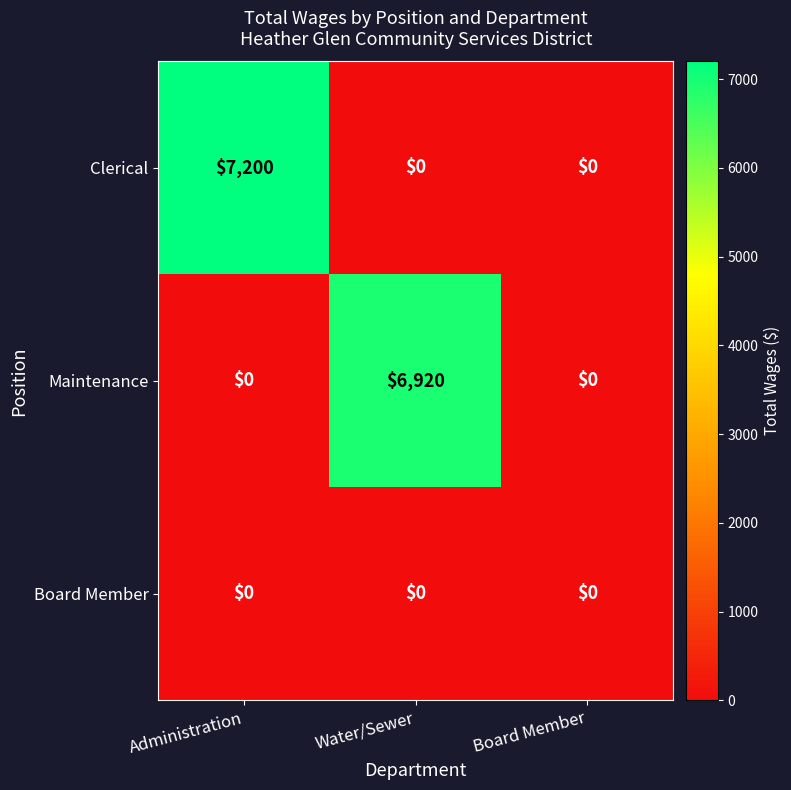

Read the Clerical value at Administration.

7200